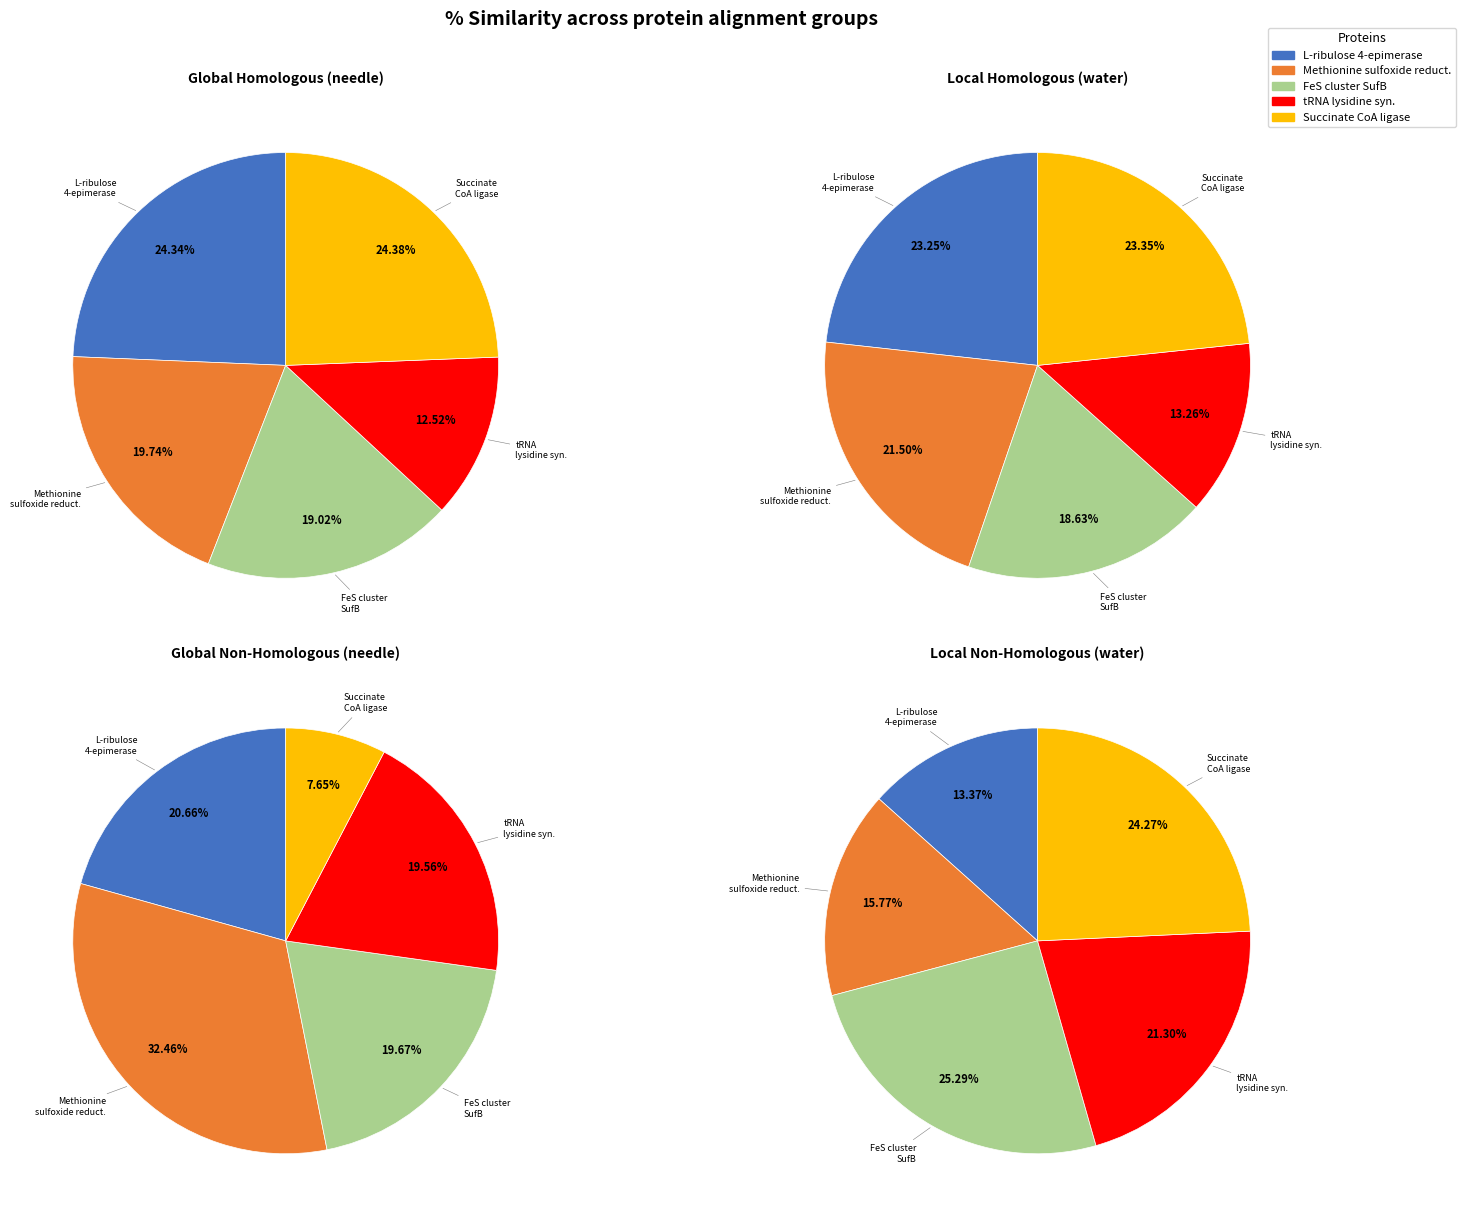

What percentage is the FeS cluster assembly protein SufB slice, to the nearest percent?

19%